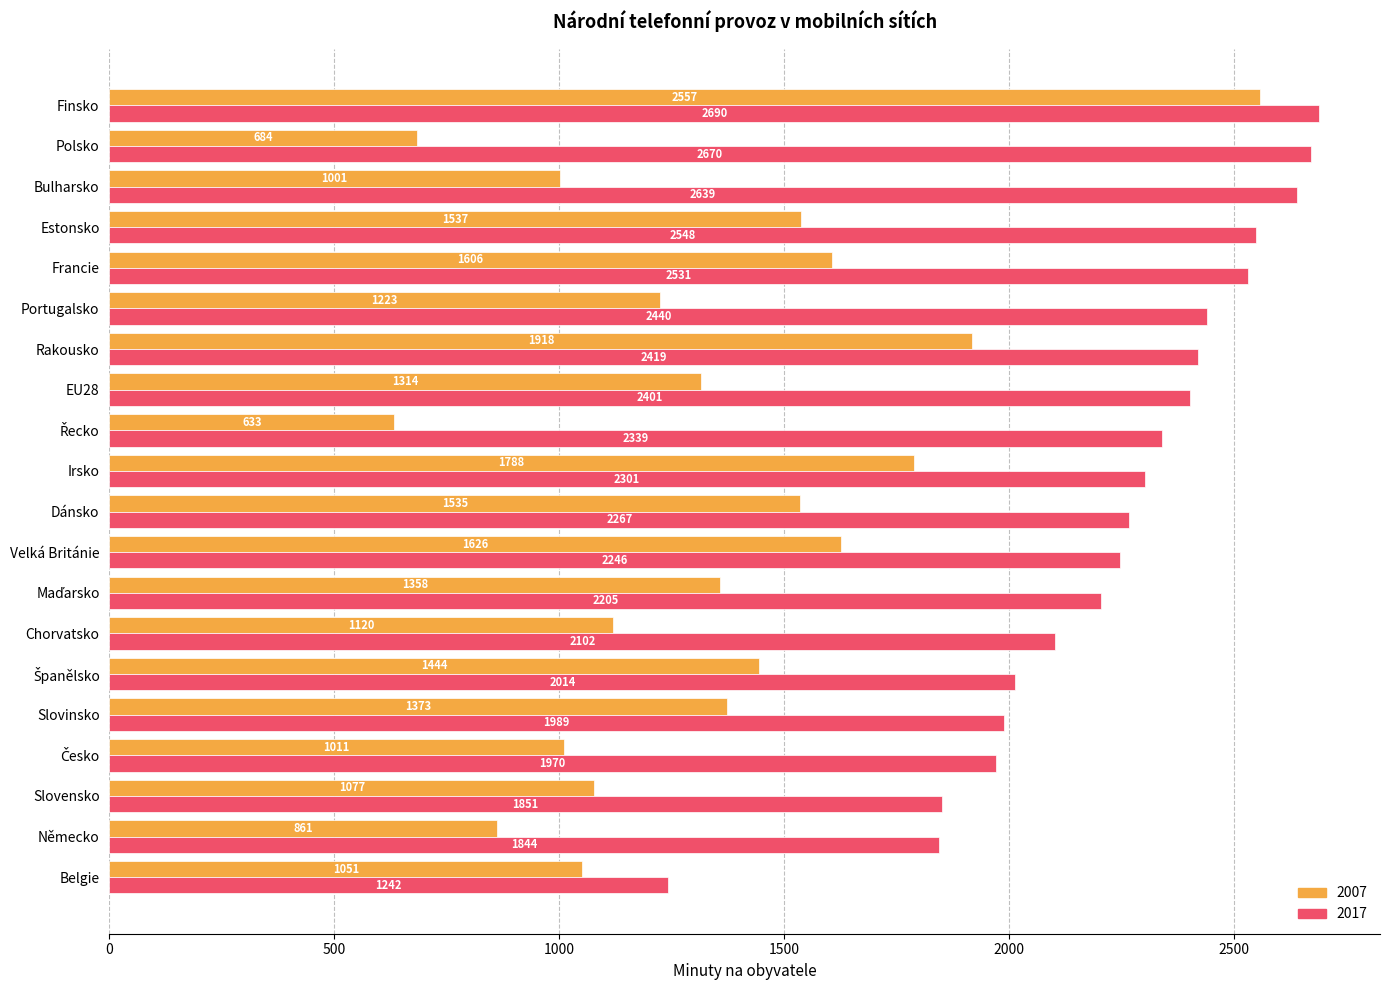

Read the 2007 value at Dánsko.

1535.5